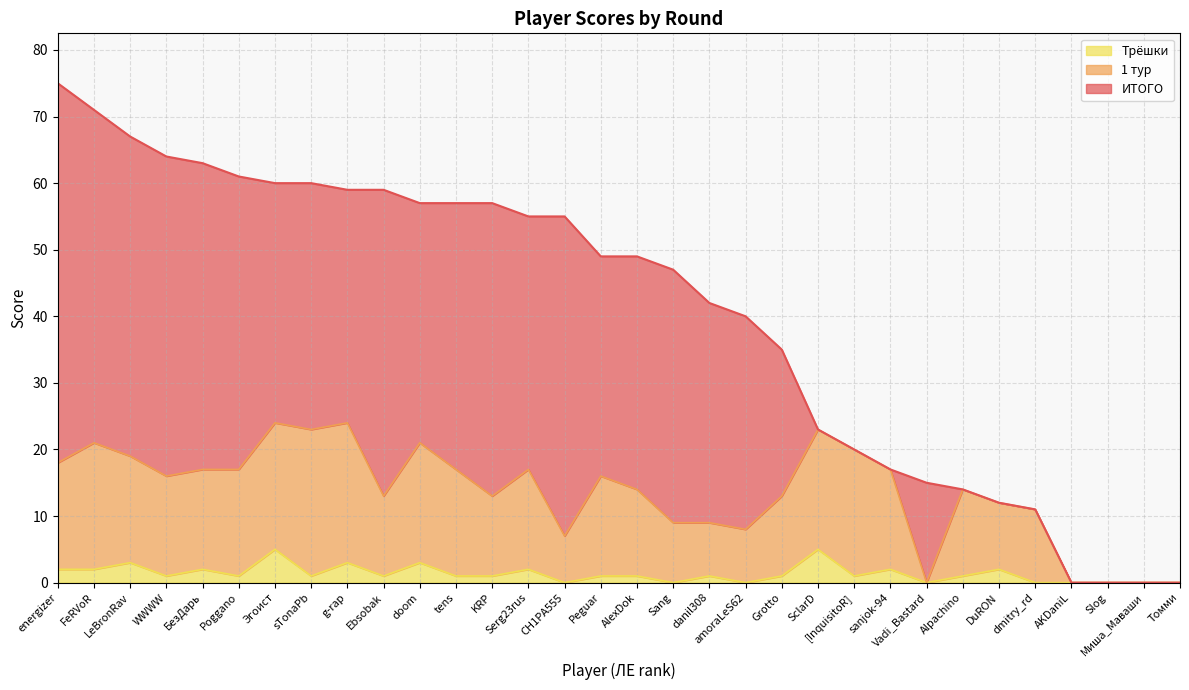

True or false: Трёшки has a value of 1 at sTonaPb.

False